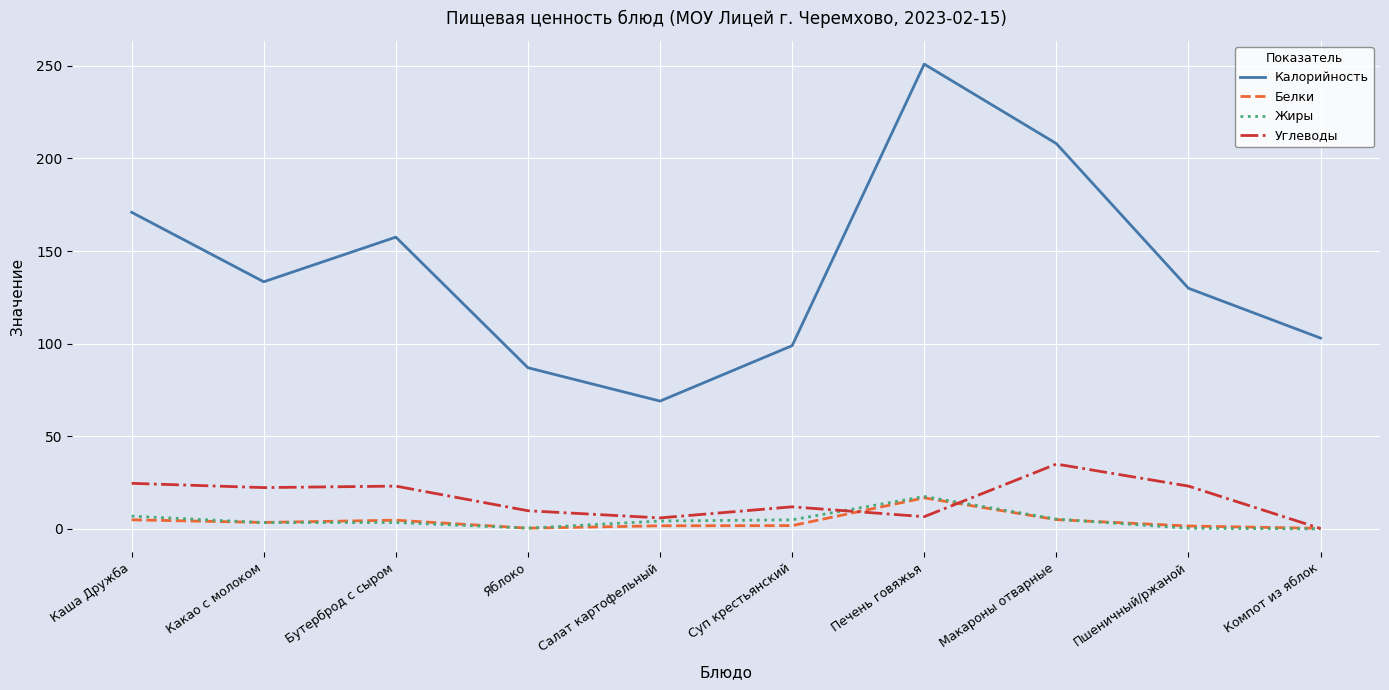

At which category is the sum across all series the highest?

Печень говяжья